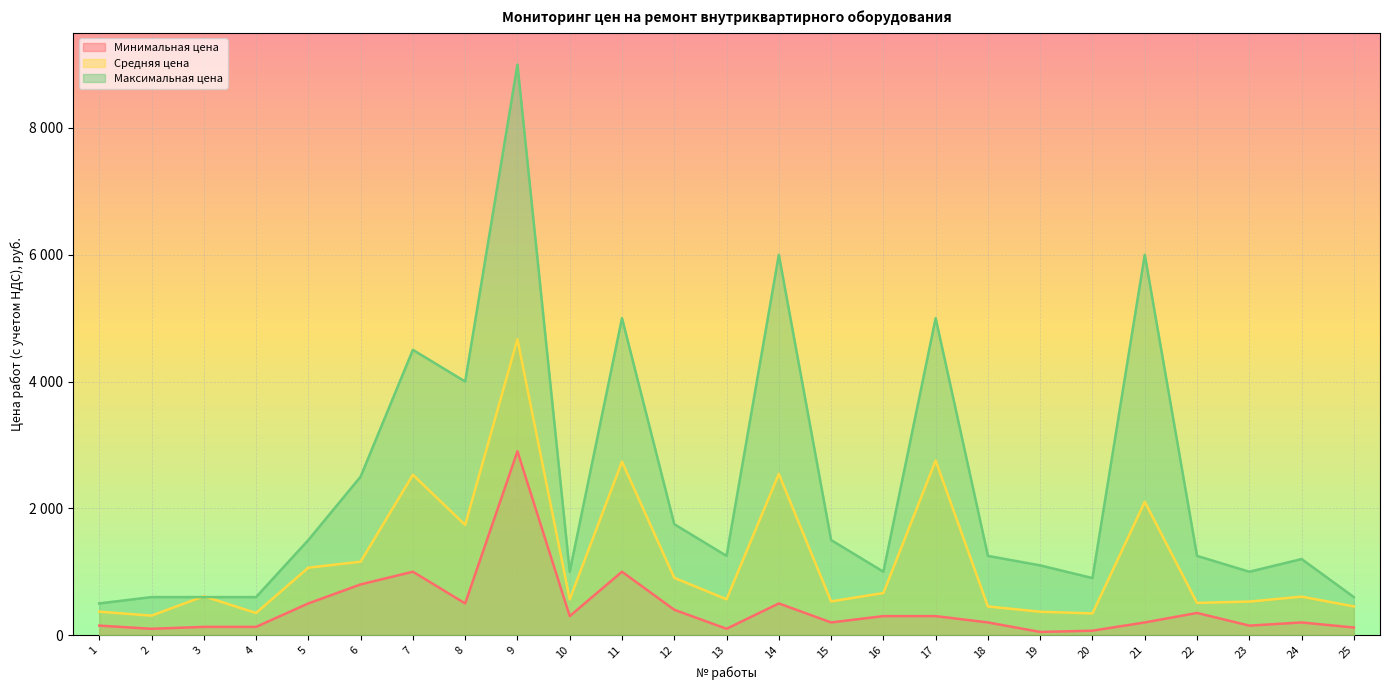

At which label does Максимальная цена first exceed 1250?

5